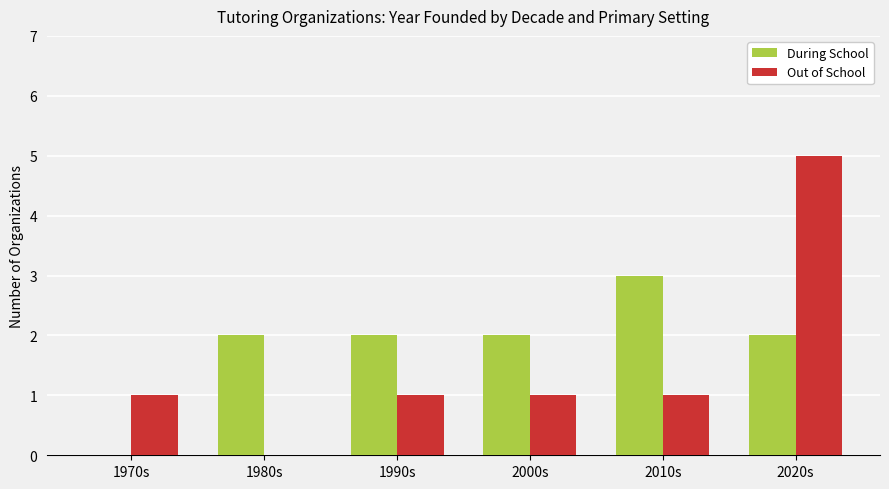

Reading left to right, what are all the values shown in this chart?

During School: 1970s=0	1980s=2	1990s=2	2000s=2	2010s=3	2020s=2
Out of School: 1970s=1	1980s=0	1990s=1	2000s=1	2010s=1	2020s=5